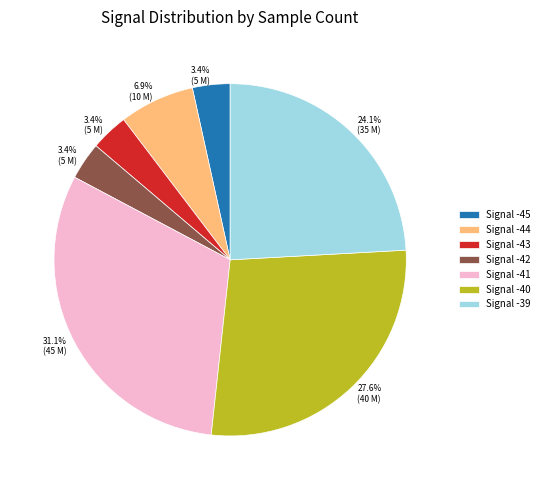

Which slice is the largest?

Signal -41